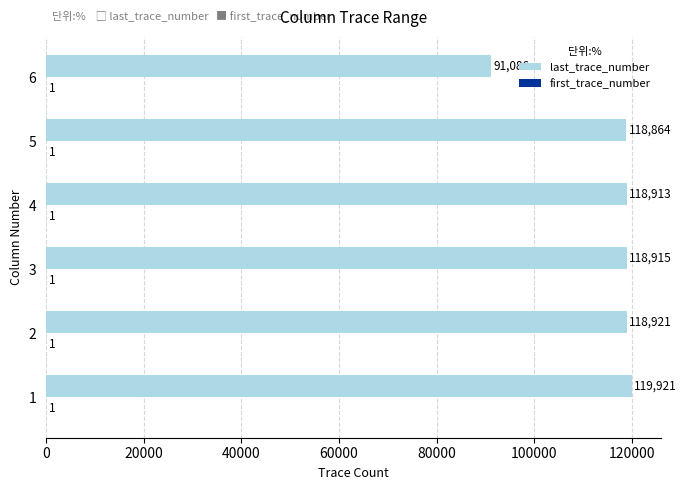

What is the total value across all series at 1?

119922